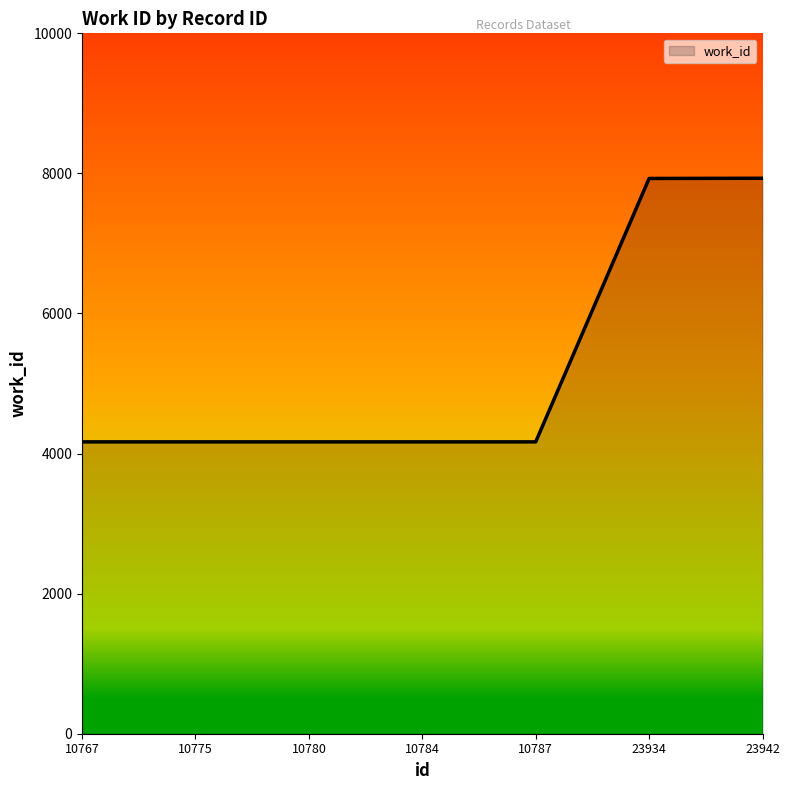

How many lines are shown in the chart?

1